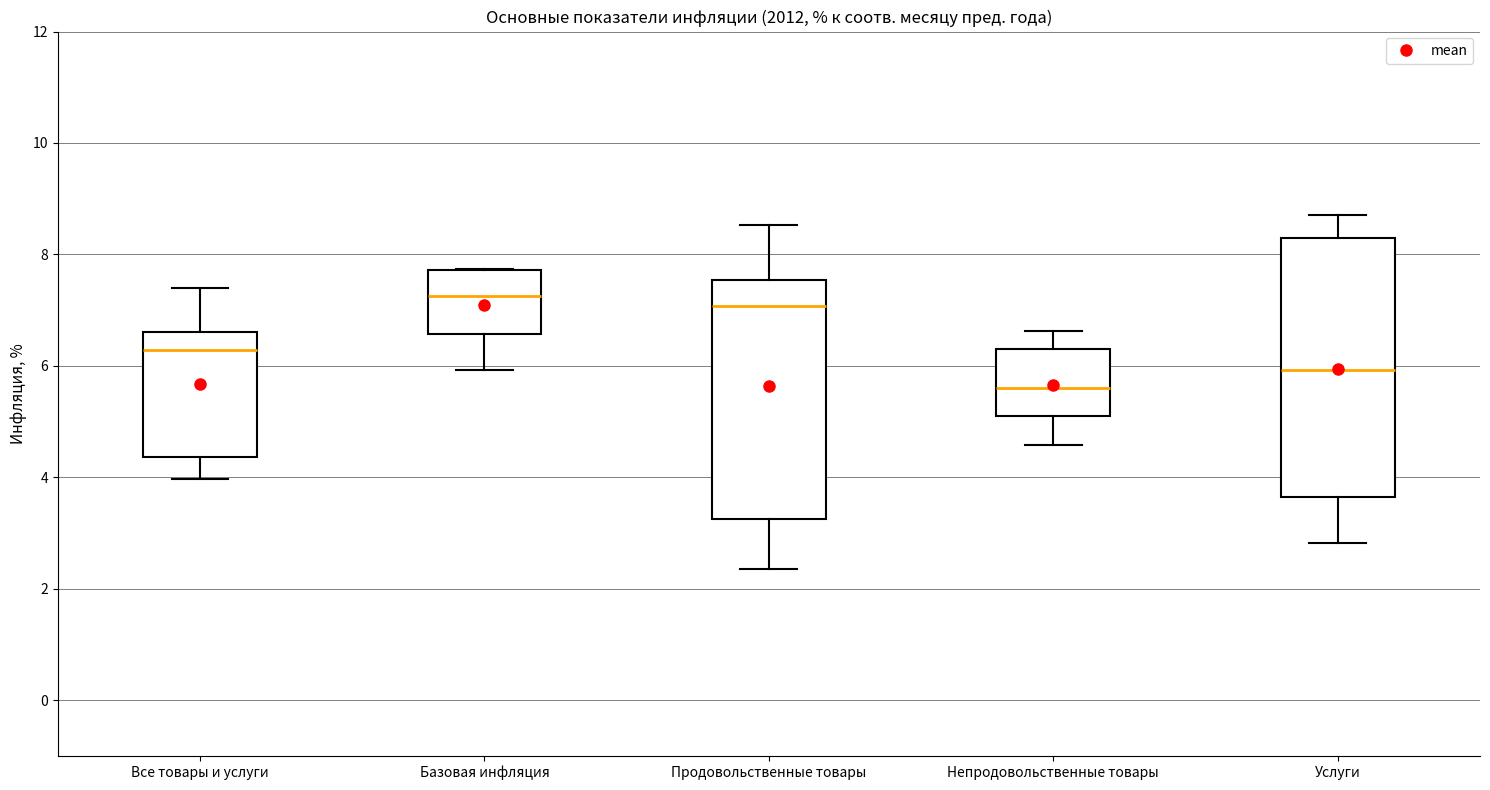

Reading left to right, transcribe this box plot: for each box, give where its median line is, the range the box spans, and where its two whiskers end, as read against the y-axis. The values are not printed on the chart, so give them approximately, as read against the axis.

Все товары и услуги: median 6.2, box 4.4 to 6.6, whiskers 4.0 to 7.4
Базовая инфляция: median 7.2, box 6.6 to 7.8, whiskers 6.0 to 7.8
Продовольственные товары: median 7.0, box 3.2 to 7.6, whiskers 2.4 to 8.6
Непродовольственные товары: median 5.6, box 5.2 to 6.4, whiskers 4.6 to 6.6
Услуги: median 6.0, box 3.6 to 8.2, whiskers 2.8 to 8.8